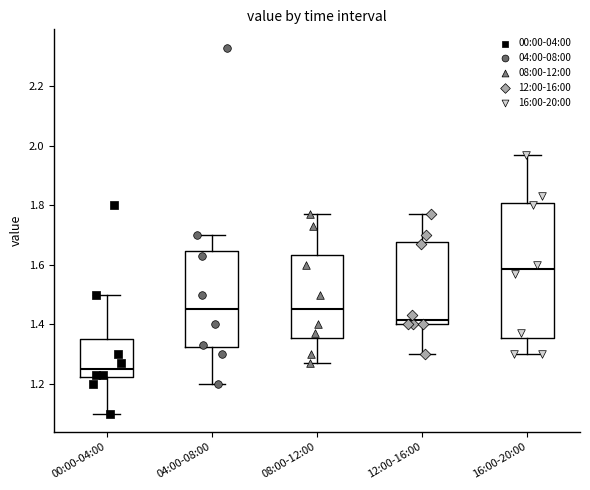

Comparing the boxes themselves (not the whiskers), which one is the tallest?

16:00-20:00